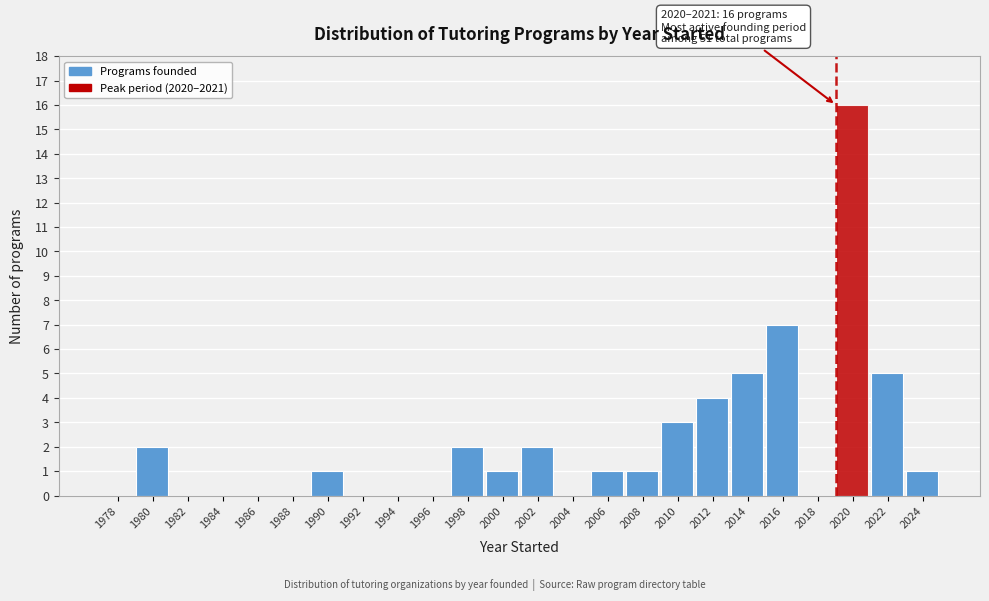

Reading left to right, list all the values displayed in this chart.

1978=0	1980=2	1982=0	1984=0	1986=0	1988=0	1990=1	1992=0	1994=0	1996=0	1998=2	2000=1	2002=2	2004=0	2006=1	2008=1	2010=3	2012=4	2014=5	2016=7	2018=0	2020=16	2022=5	2024=1